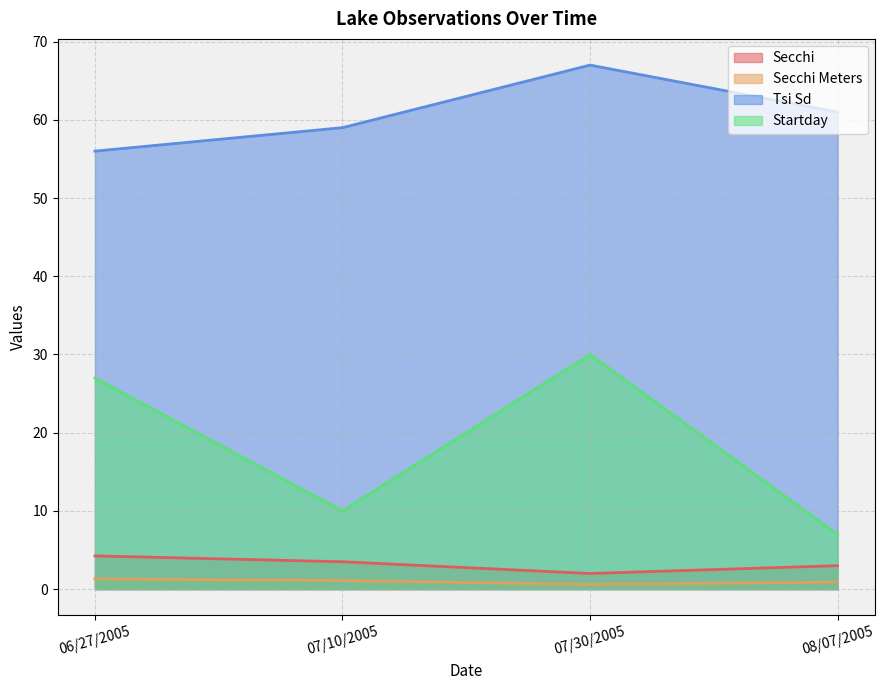

Is it true that Startday equals 10.0 at 07/10/2005?

True